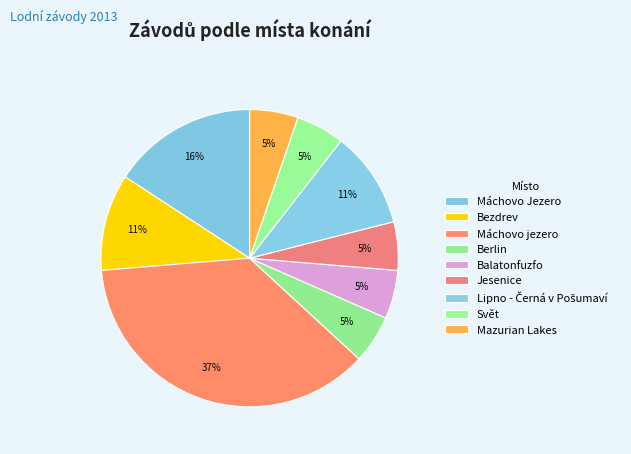

Is it true that Svět is 20% of the pie?

False